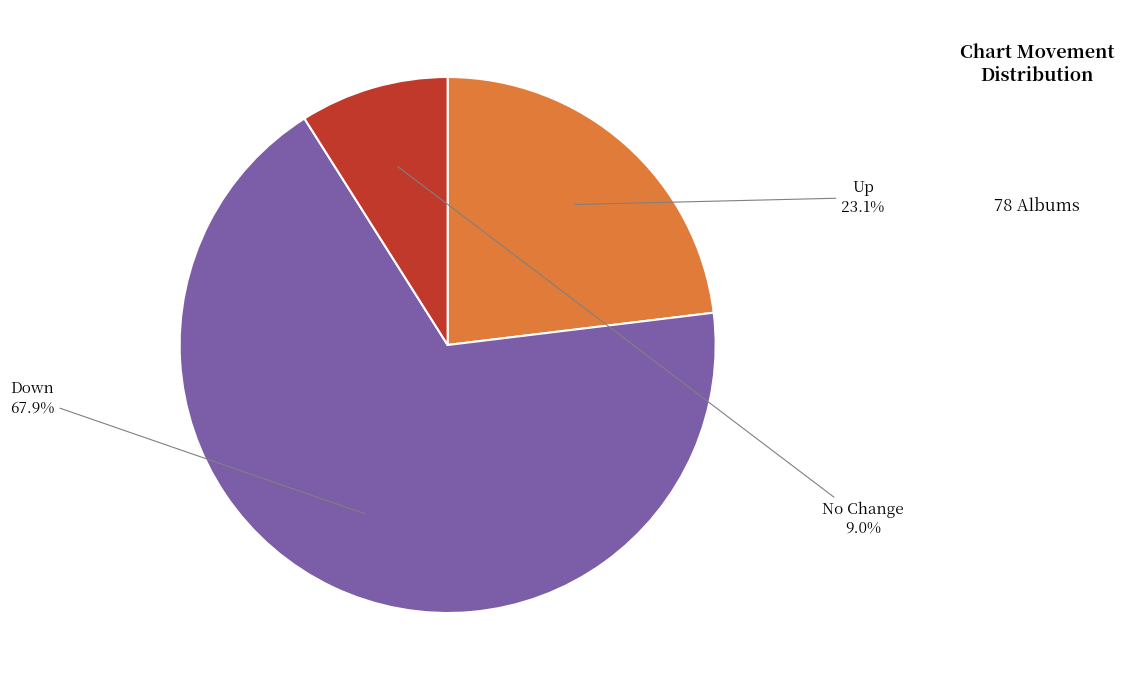

What is the largest slice in the pie chart?

Down